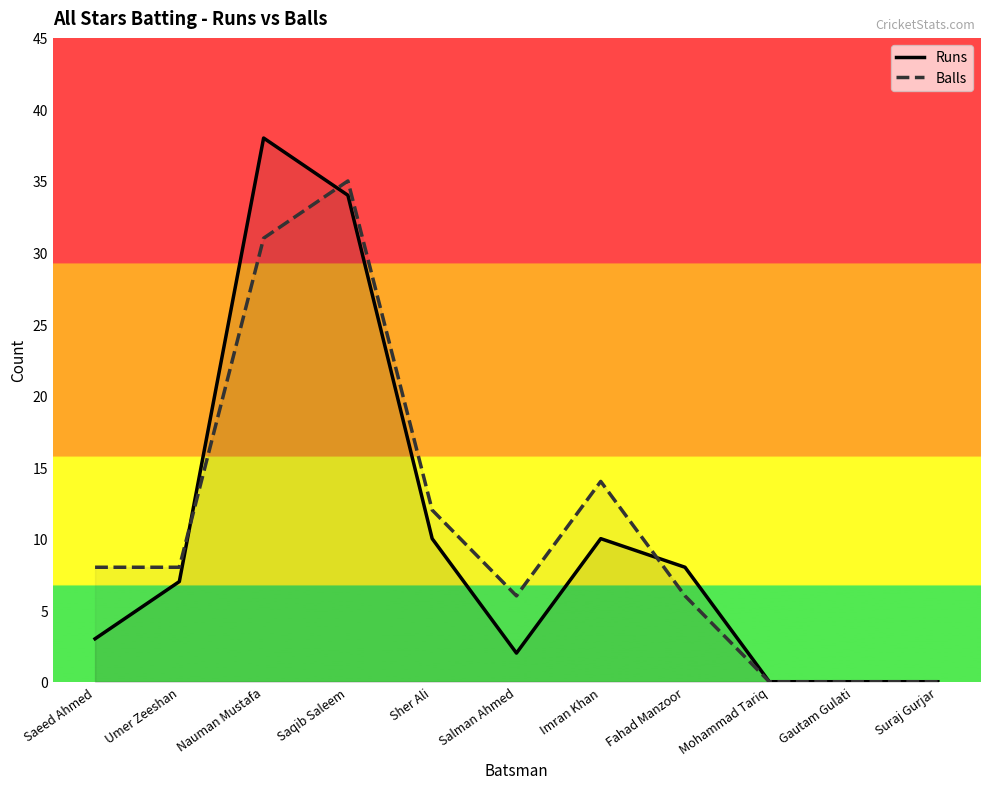

Which series has the largest total across all categories?

Balls